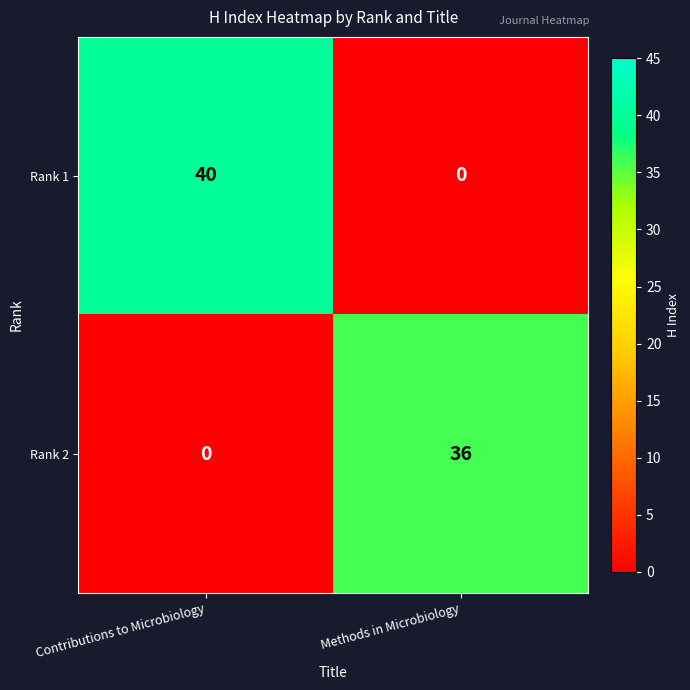

How many distinct data groups are displayed?

2